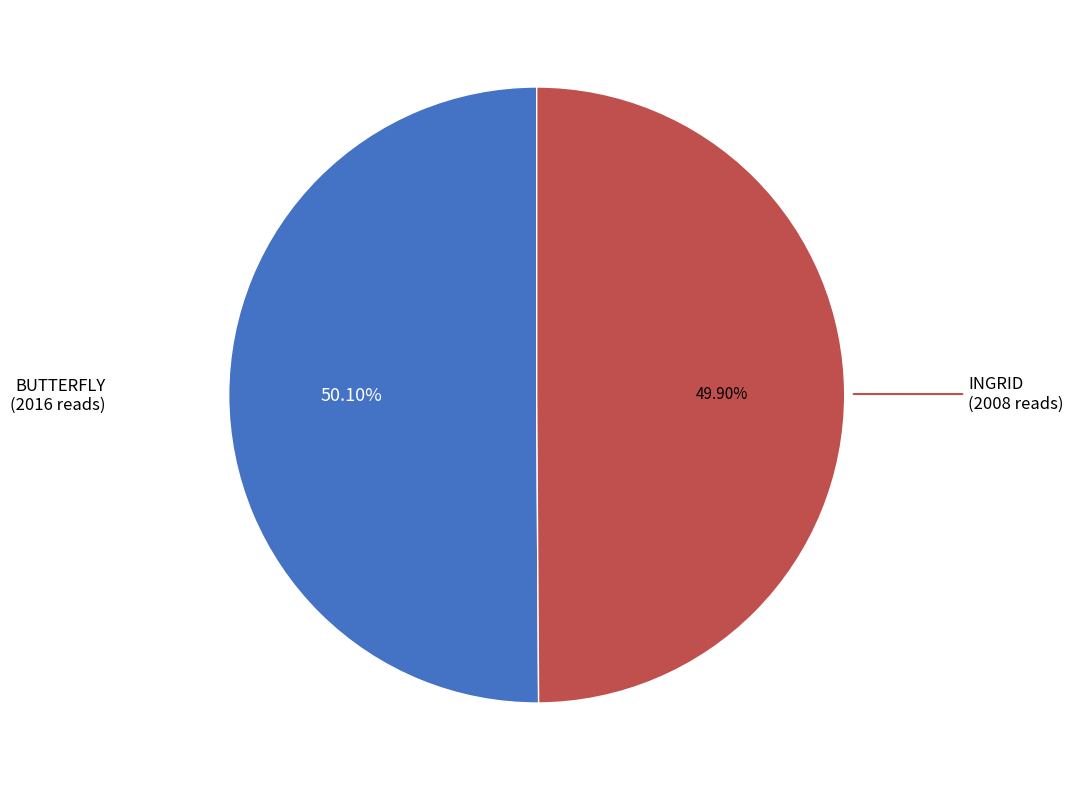

Is there a majority slice in this chart?

Yes